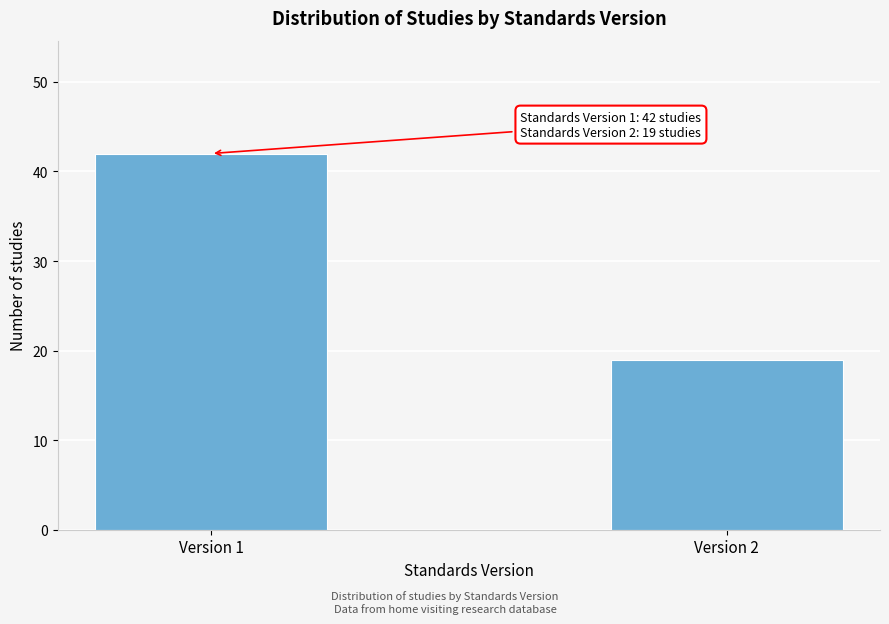

Reading left to right, extract all data points from this chart.

42	19